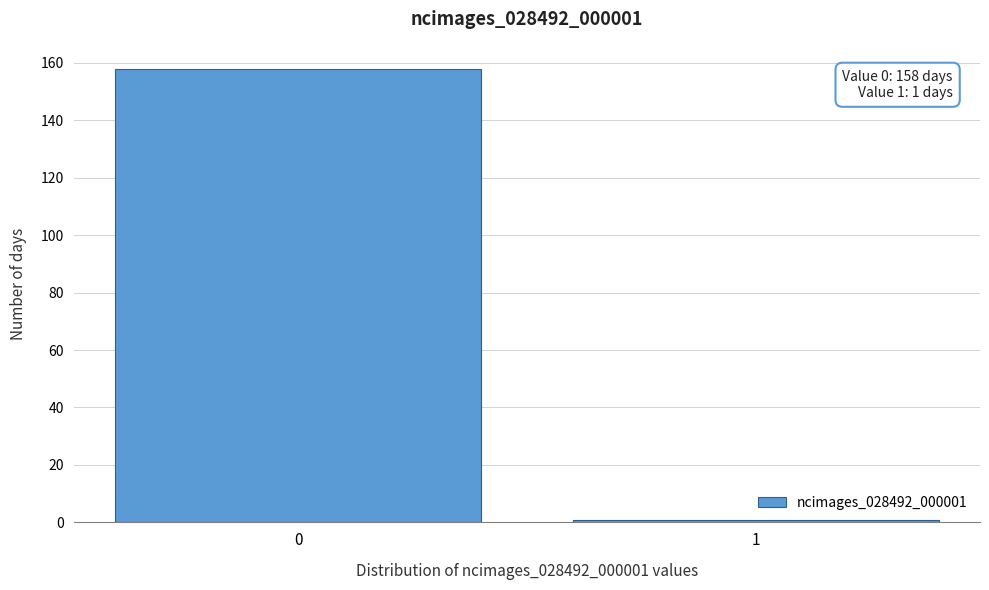

Reading left to right, what are all the values shown in this chart?

0=158	1=1